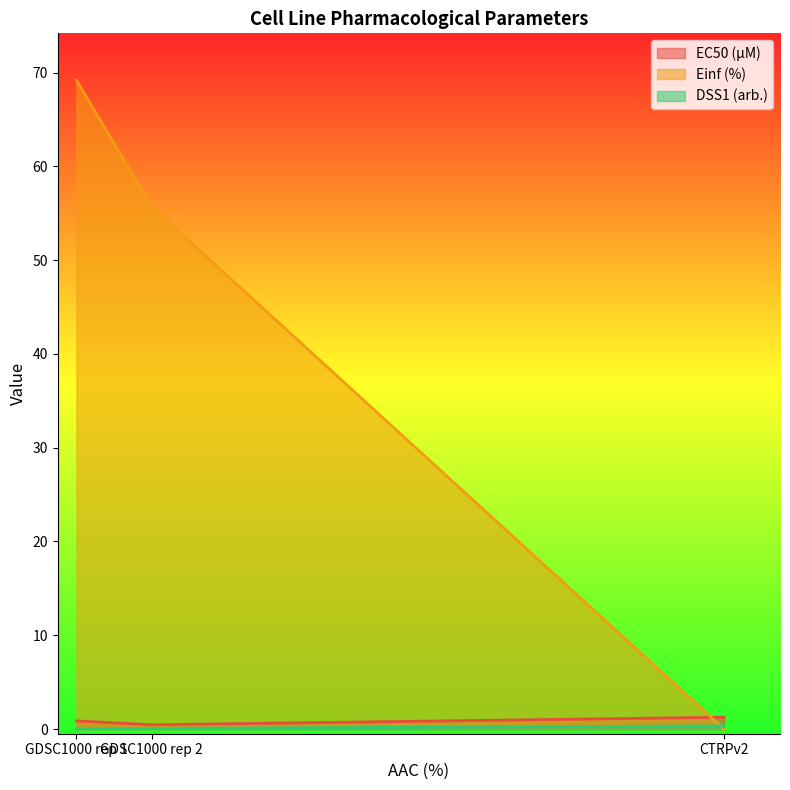

At which label does Einf (%) first exceed 55?

GDSC1000 rep 1